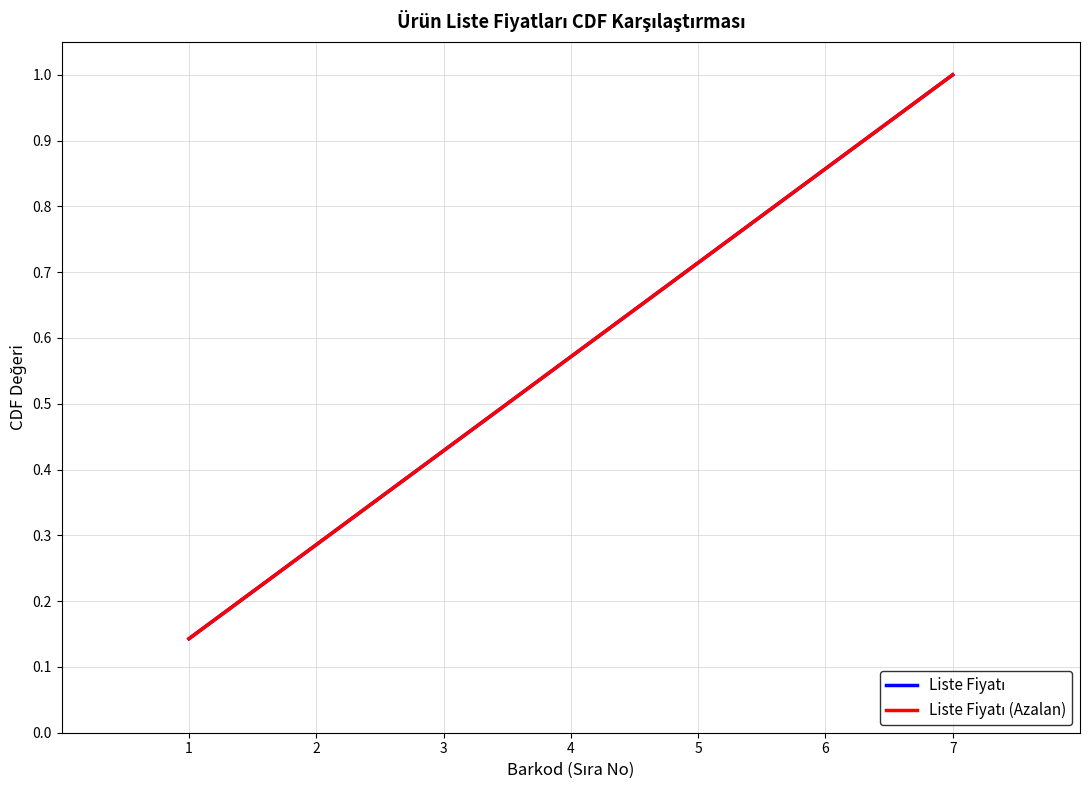

Is this an area chart (filled region under the line)?

No